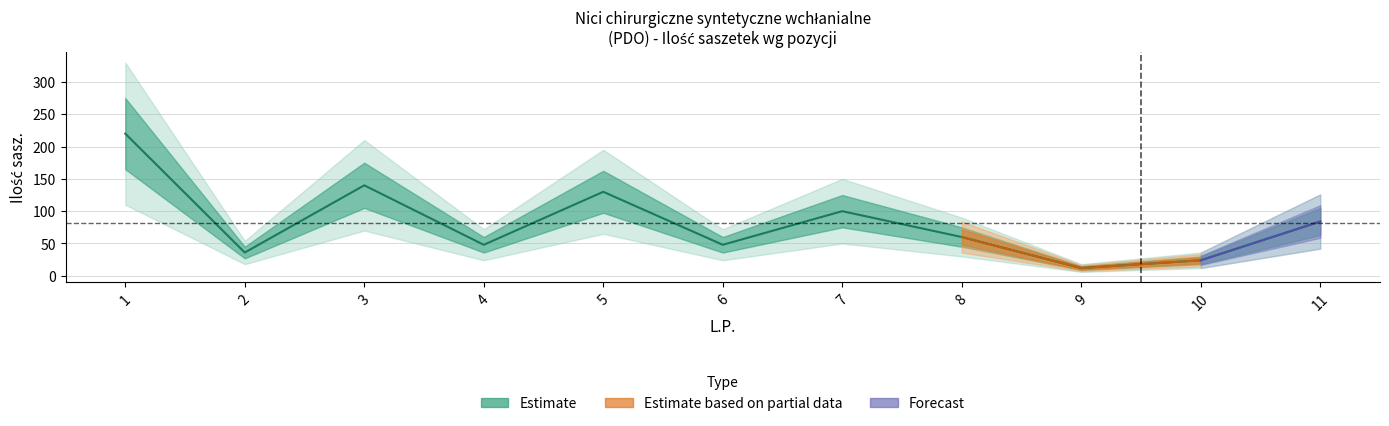

Approximately how many times larger is the value at 7 compared to 4?

2.1